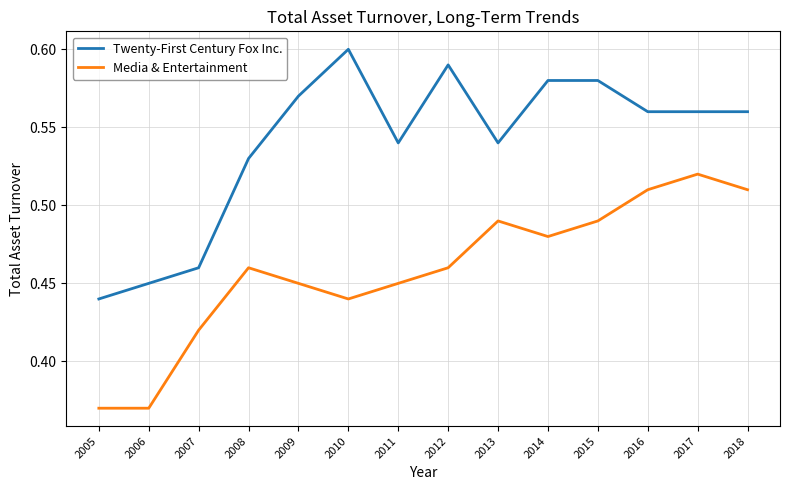

Which category has the lowest value in the Twenty-First Century Fox Inc. series?

2005